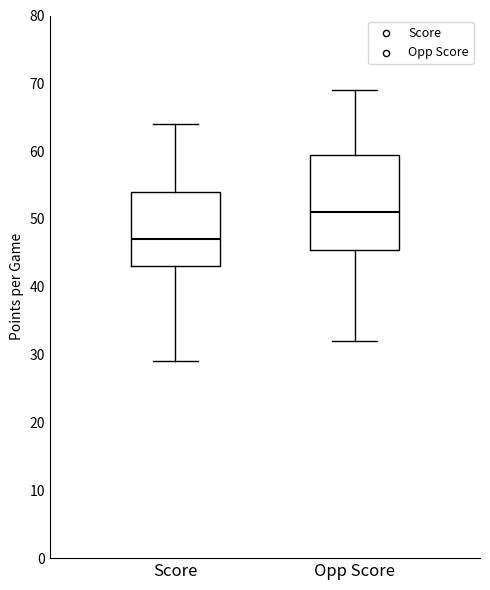

Which box has the highest median line?

Opp Score